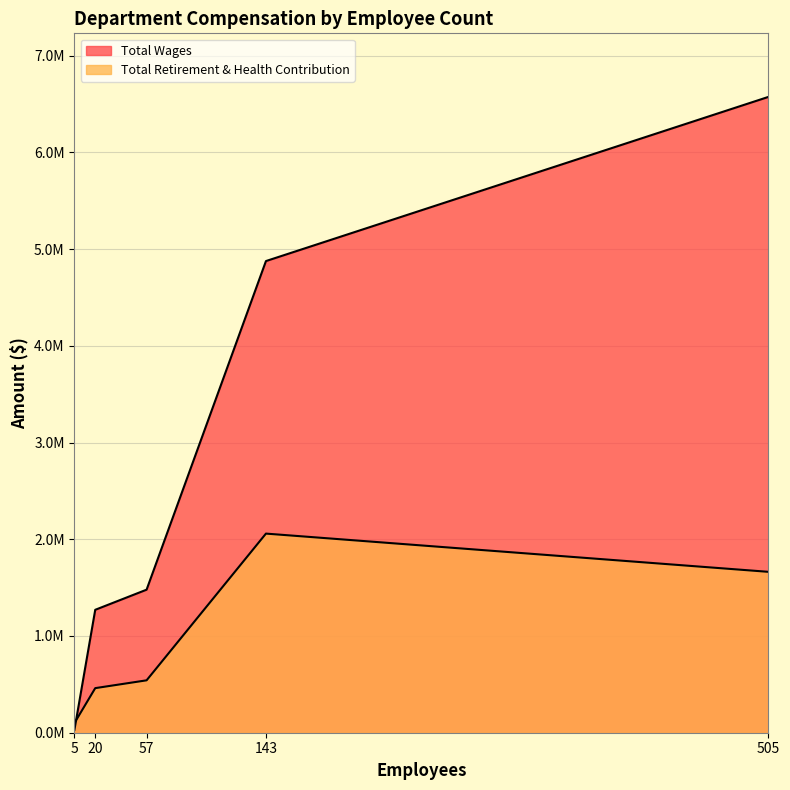

How many data points in Total Retirement & Health Contribution are less than 541719?

2